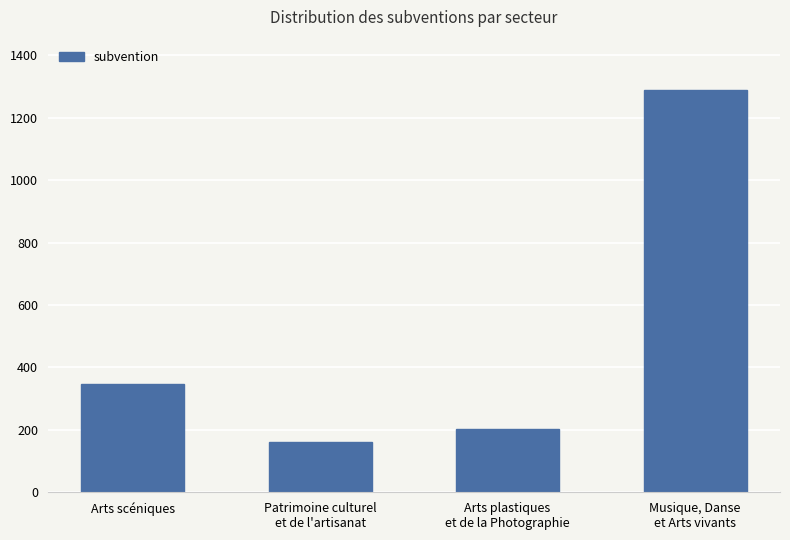

Approximately how many times larger is the value at Musique, Danse
et Arts vivants compared to Arts scéniques?

3.7